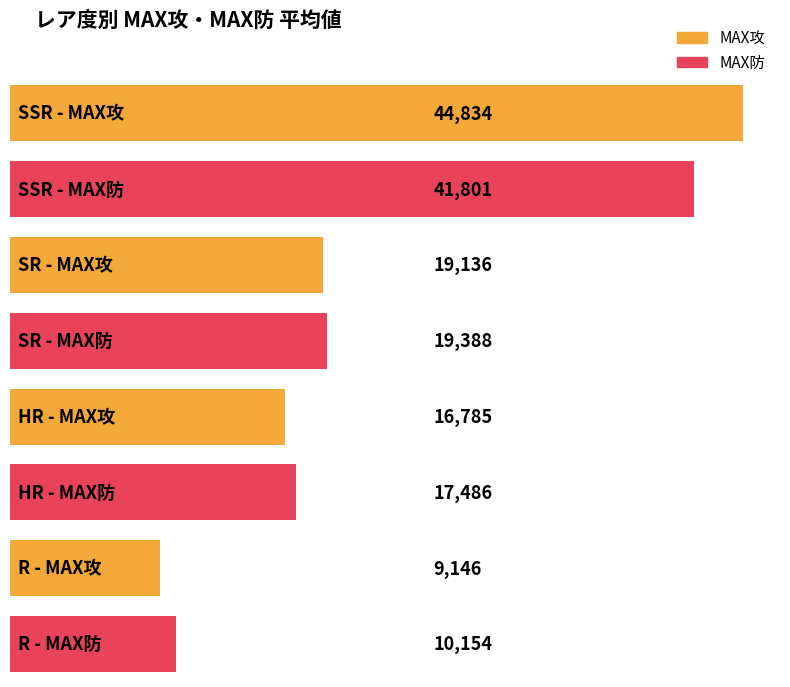

Count the number of data series in this chart.

2